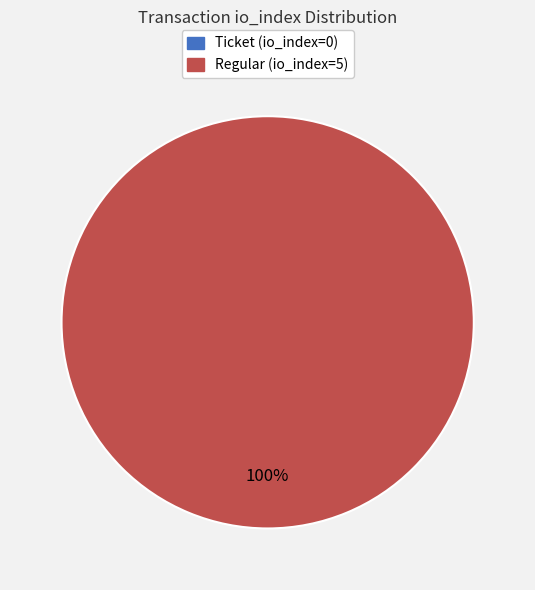

Is it true that Ticket (io_index=0) is 0% of the pie?

True